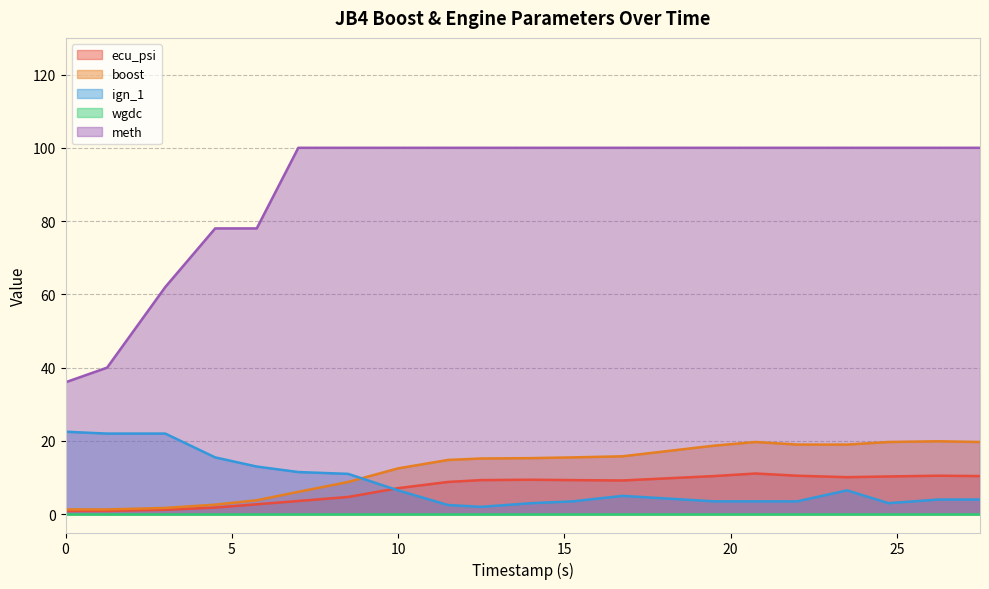

True or false: boost and ecu_psi cross at least once.

False